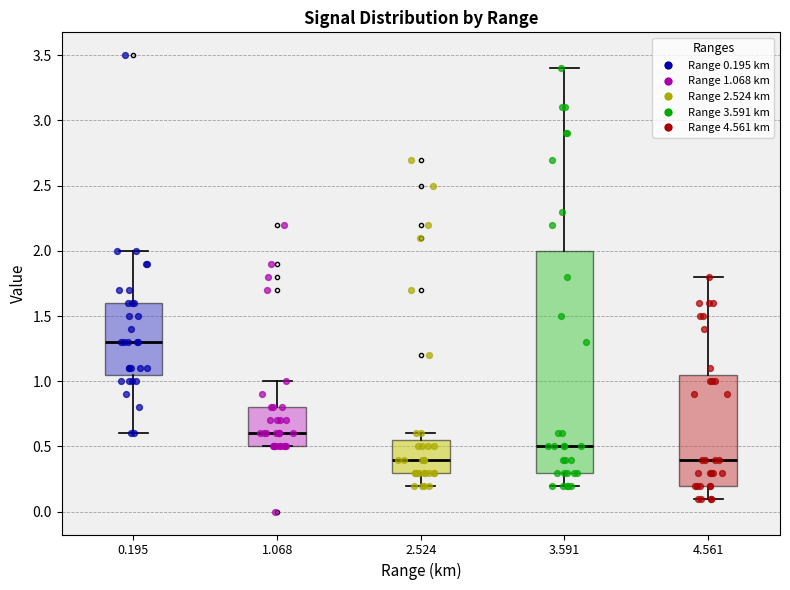

Where does the lower whisker of the box at x = 3.591 end on the y-axis? The values are not printed on the chart, so give them approximately, as read against the axis.

0.20